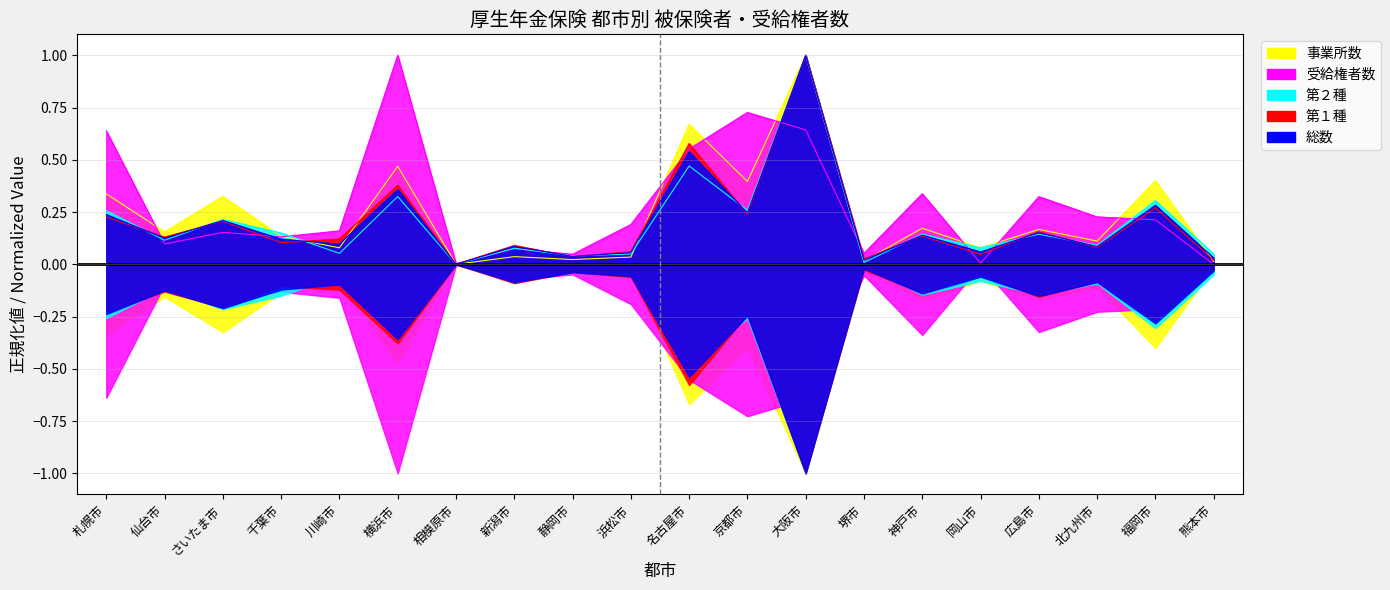

What position from the left is 札幌市?

1